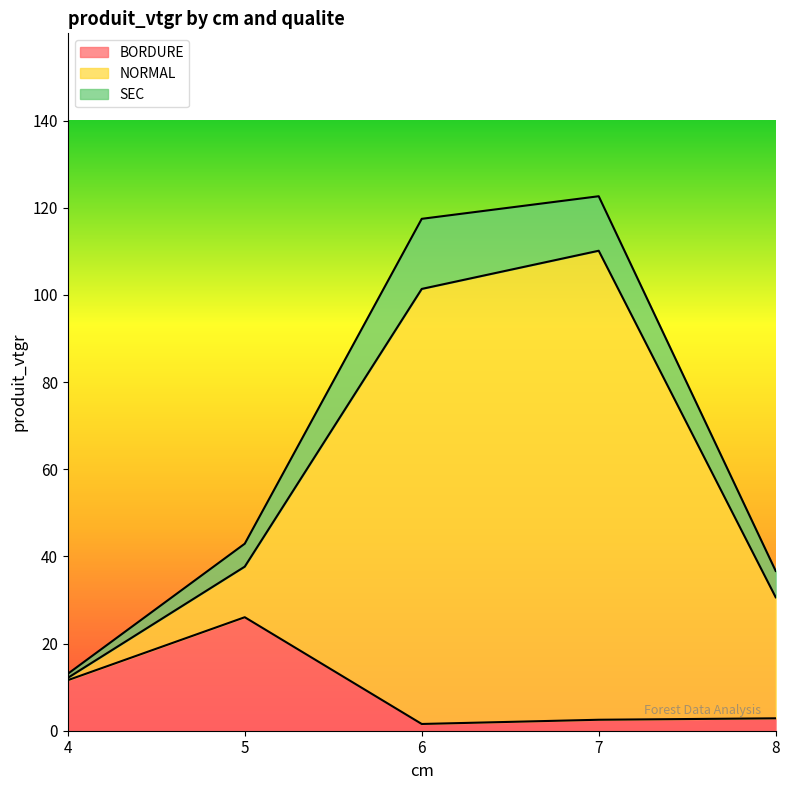

The BORDURE series shows 11.6 at 4. True or false?

True